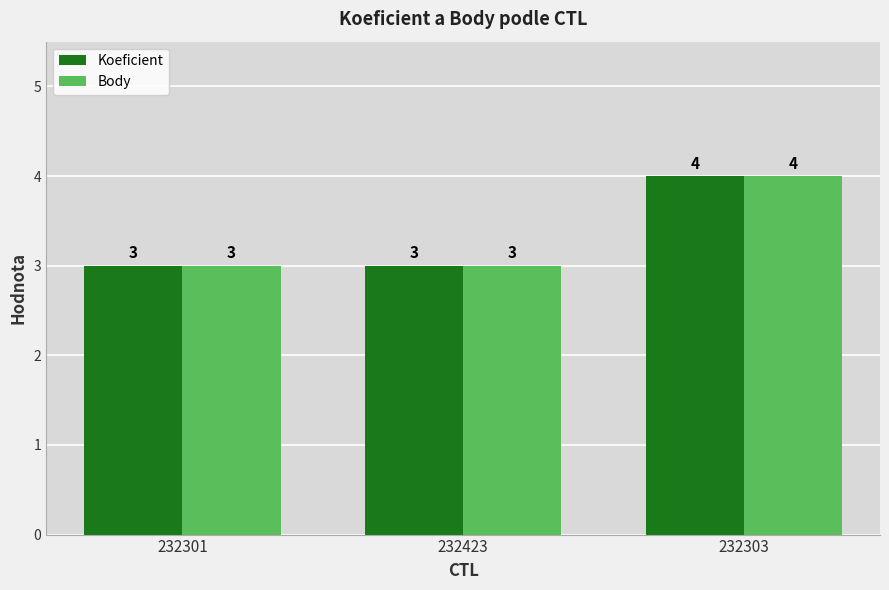

How many groups of bars are there?

3